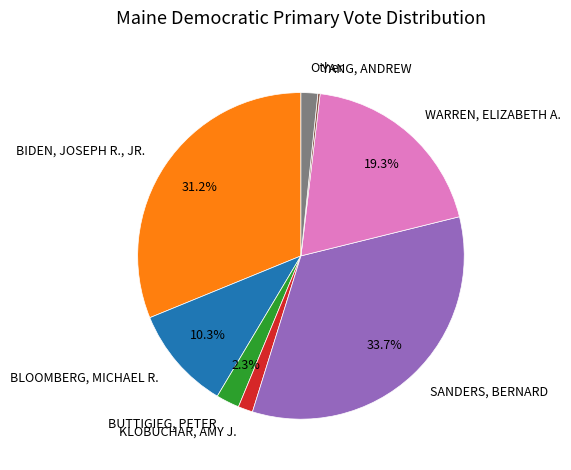

Combined, do BLOOMBERG, MICHAEL R. and KLOBUCHAR, AMY J. account for over 50%?

No